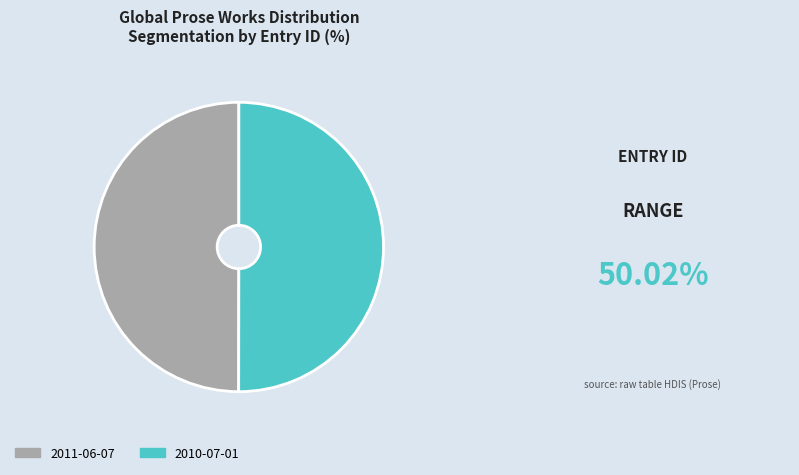

What is the ratio of the value at 2010-07-01 to the value at 2011-06-07?

1.0